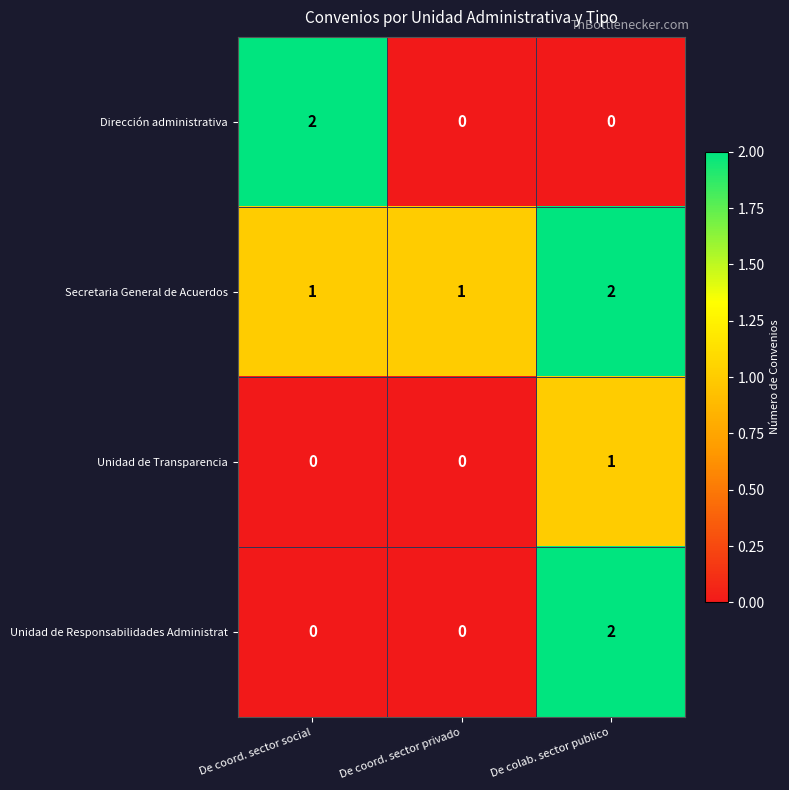

Which category has the highest value in the Unidad de Transparencia series?

De colab. sector publico